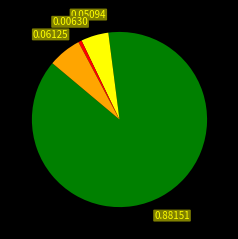

How many slices are in this pie chart?

4